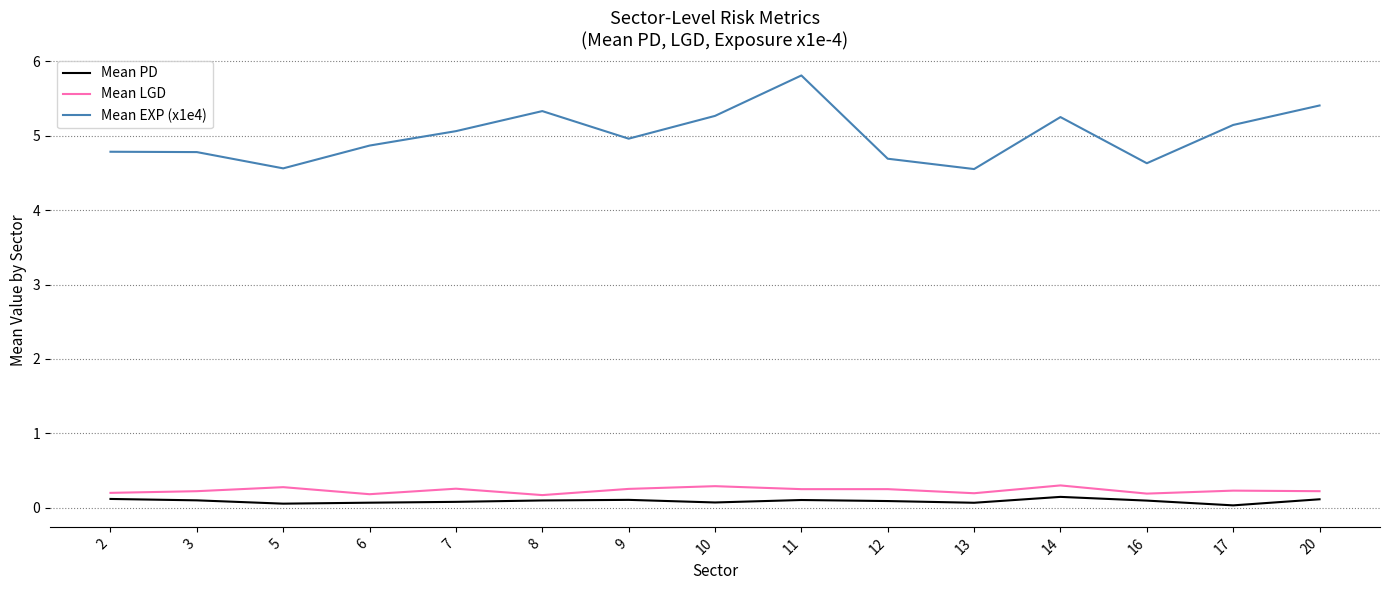

Read the Mean EXP (x1e4) value at 7.

5.1